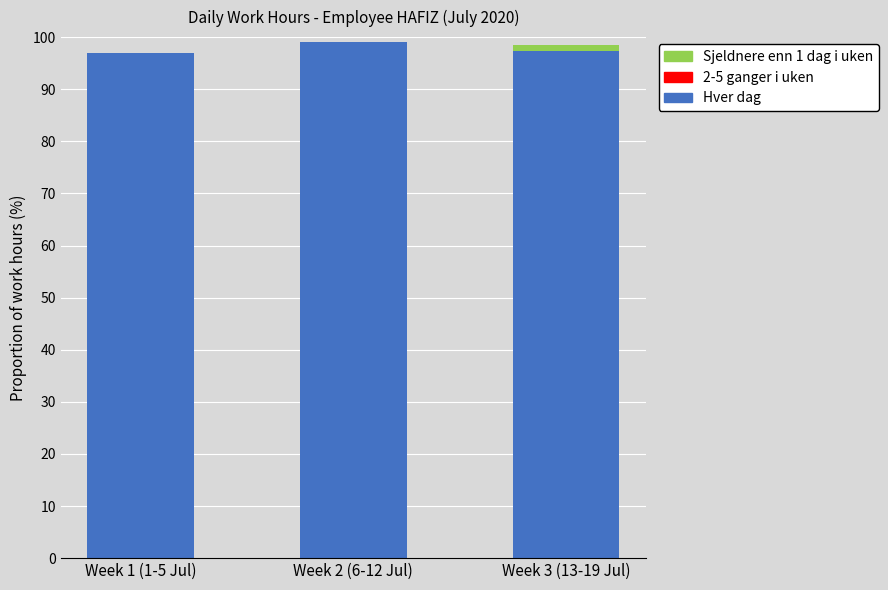

What is the total value across all series at Week 2 (6-12 Jul)?

99.0